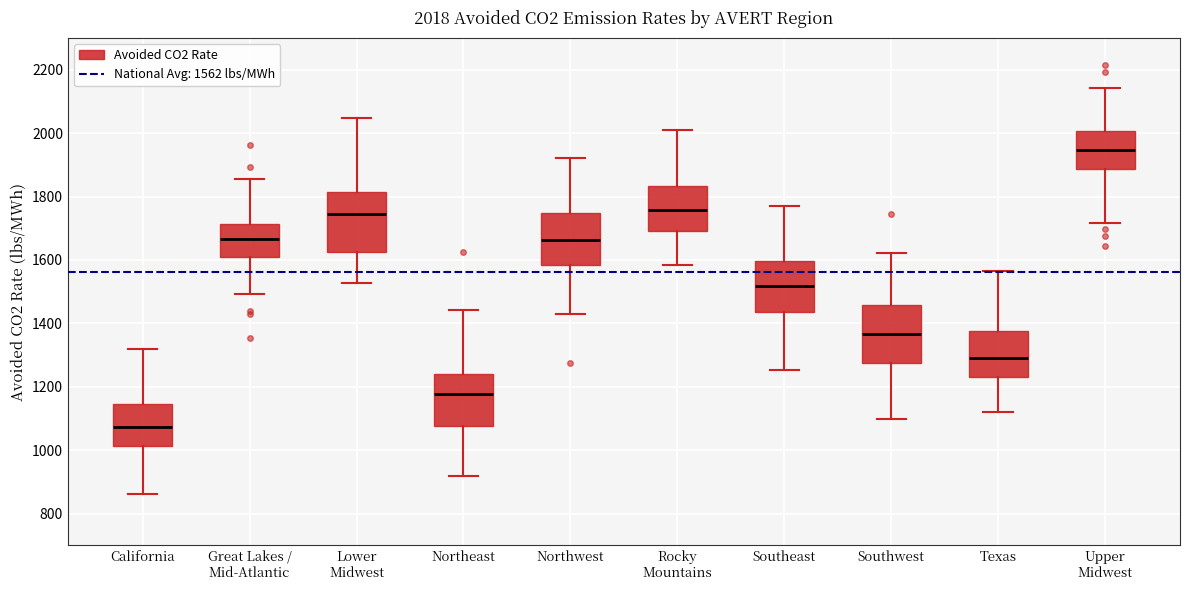

Which box has the highest median line?

Upper Midwest